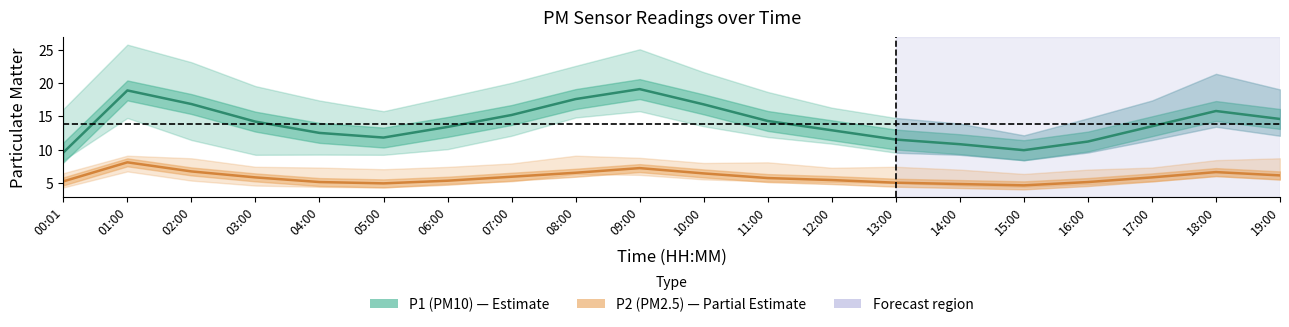

At which category does P2 (PM2.5) reach its first local valley?

05:00